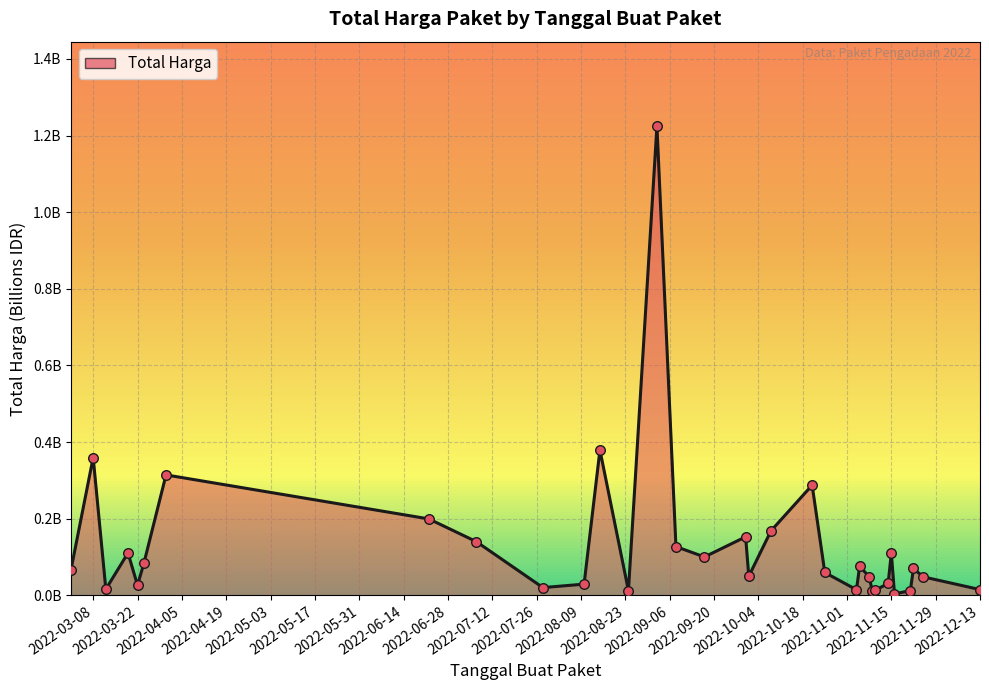

Does the chart have visible grid lines?

Yes